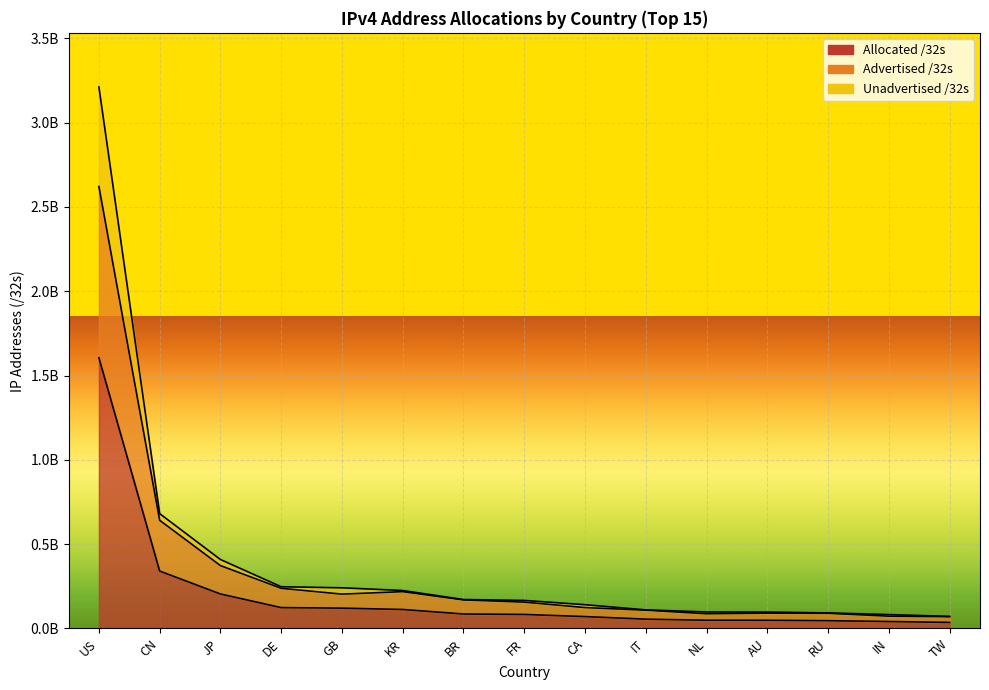

True or false: Unadvertised /32s and Allocated /32s intersect in this chart.

False